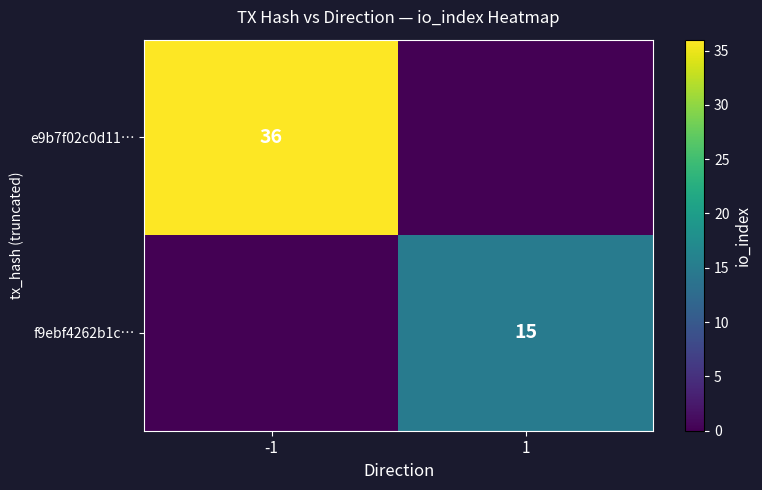

The f9ebf4262b1c… series shows 15 at 1. True or false?

True